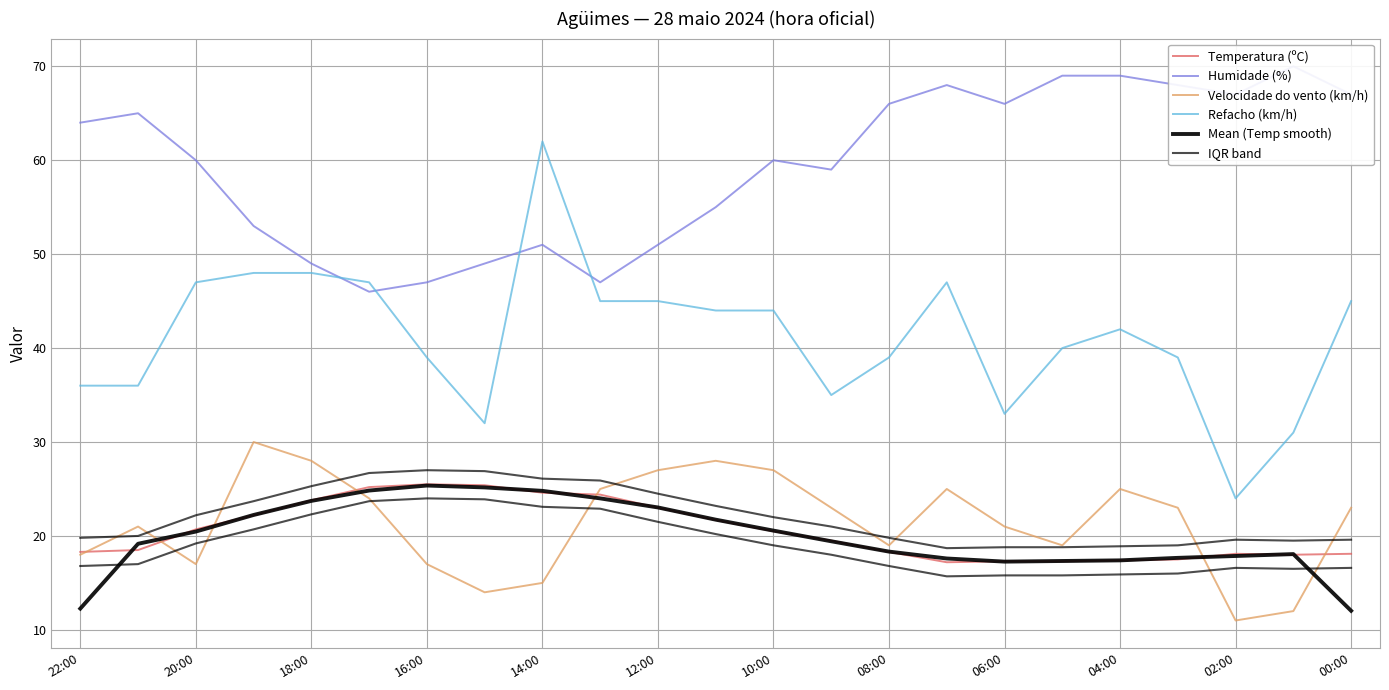

True or false: Velocidade do vento (km/h) and Humidade (%) intersect in this chart.

False